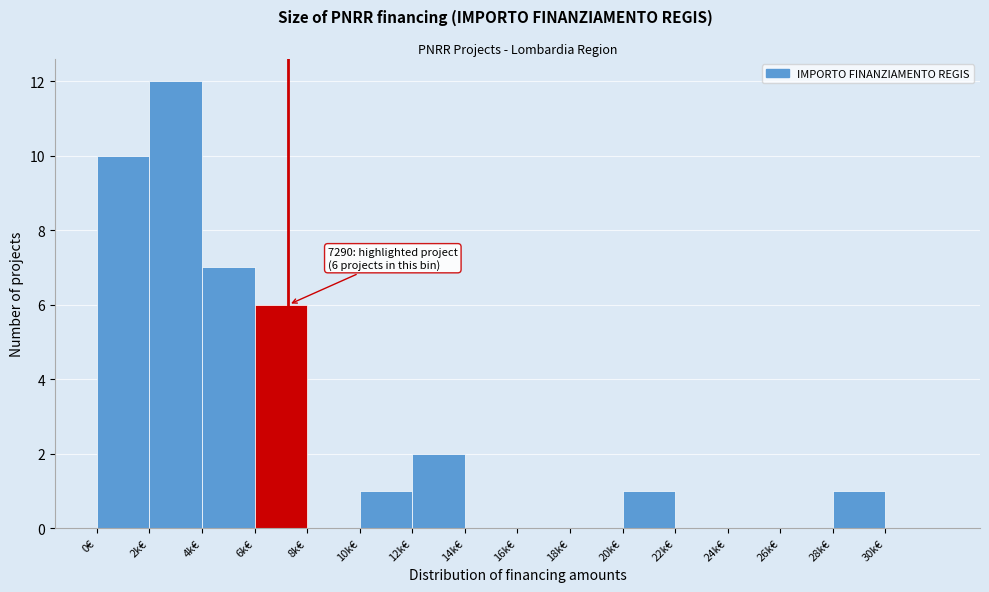

Reading left to right, transcribe all the data shown in this chart.

0€=10	2k€=12	4k€=7	6k€=6	8k€=0	10k€=1	12k€=2	14k€=0	16k€=0	18k€=0	20k€=1	22k€=0	24k€=0	26k€=0	28k€=1	30k€=0